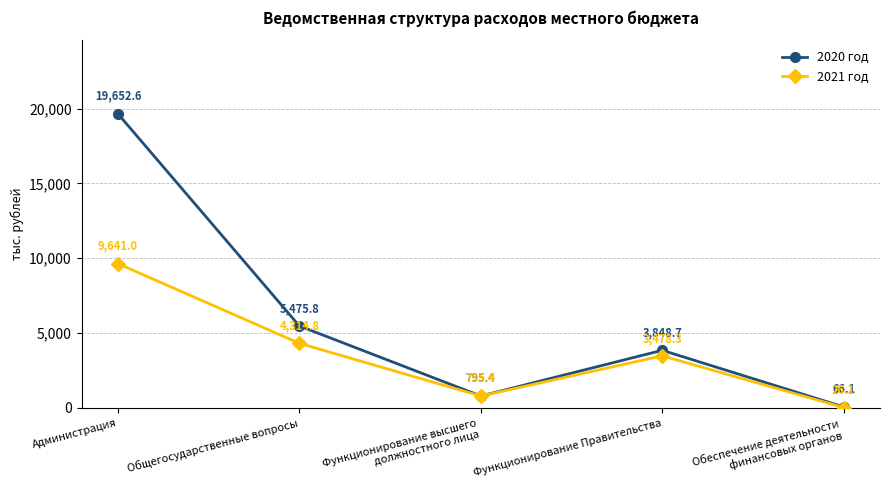

List the series in order of their overall mean, lowest first.

2021 год, 2020 год